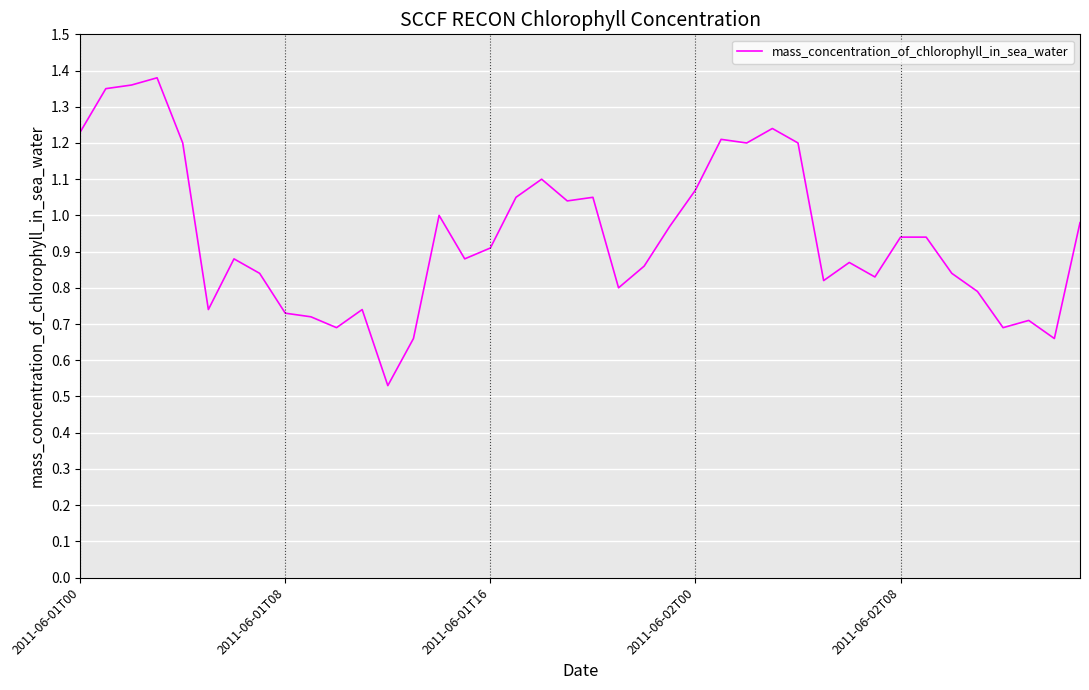

How many lines are shown in the chart?

1